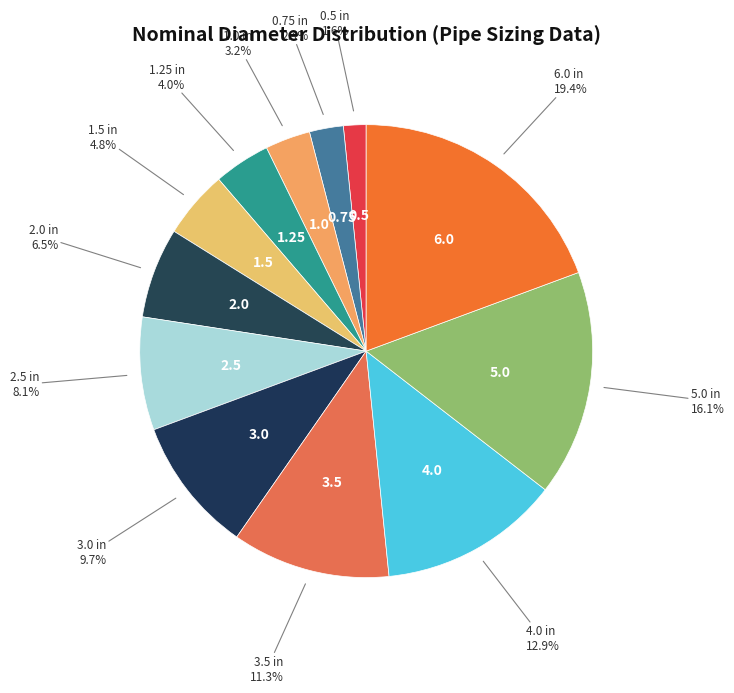

How many segments does this pie chart have?

12